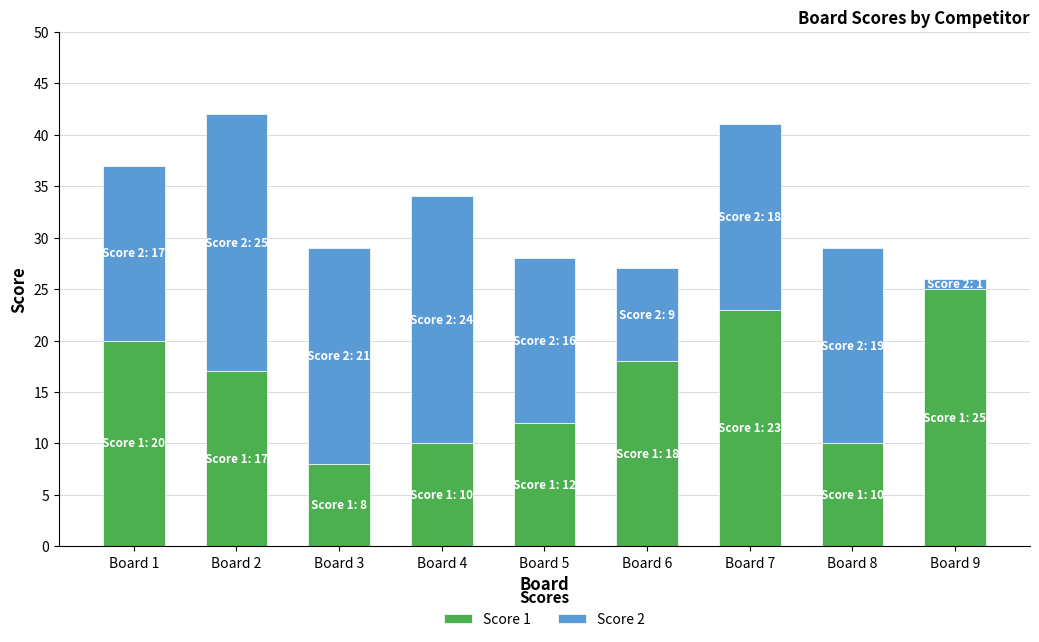

Reading right to left, what are the values for Score 1?

25	10	23	18	12	10	8	17	20